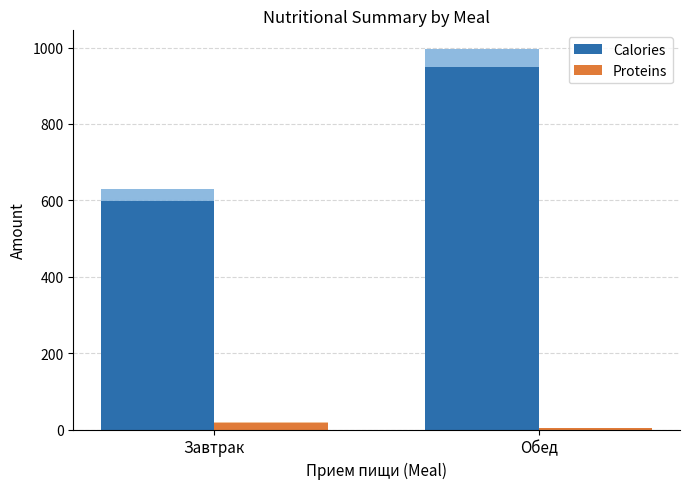

What are all the series names shown in the legend?

Calories, Proteins